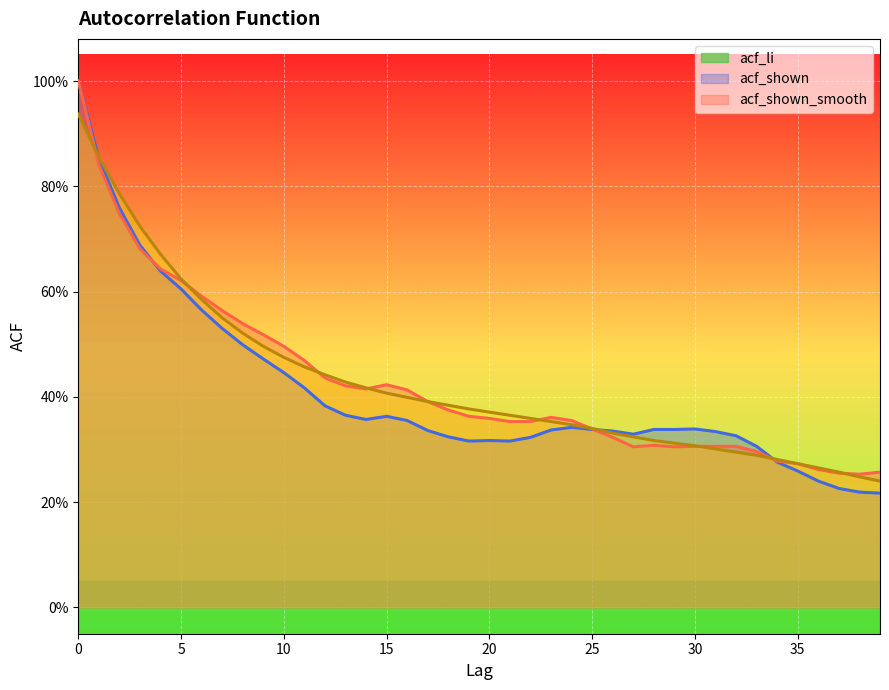

Which series ends up on top after the final intersection of acf_shown_smooth and acf_shown?

acf_shown